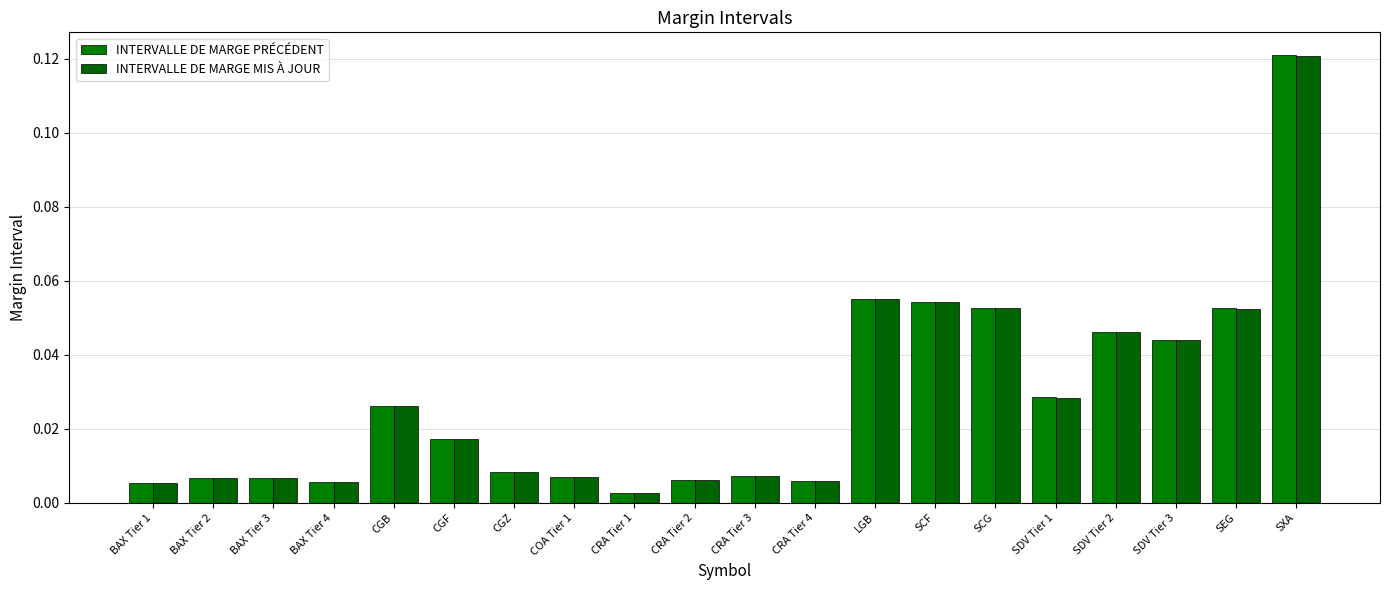

What is the difference between the maximum and minimum values in the INTERVALLE DE MARGE MIS À JOUR series?

0.1